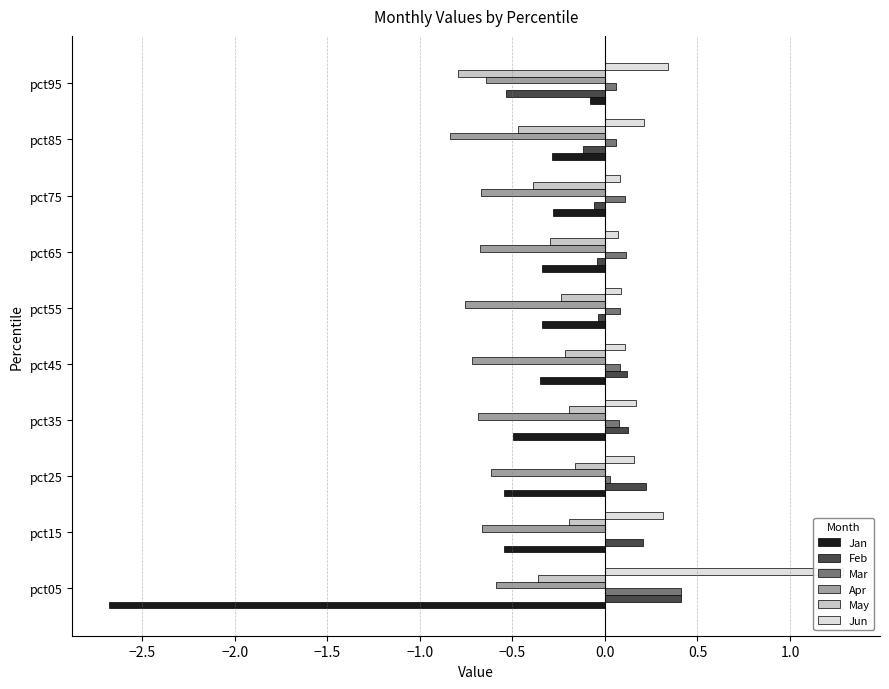

Between pct05 and pct45, which series saw the biggest shift?

Jan